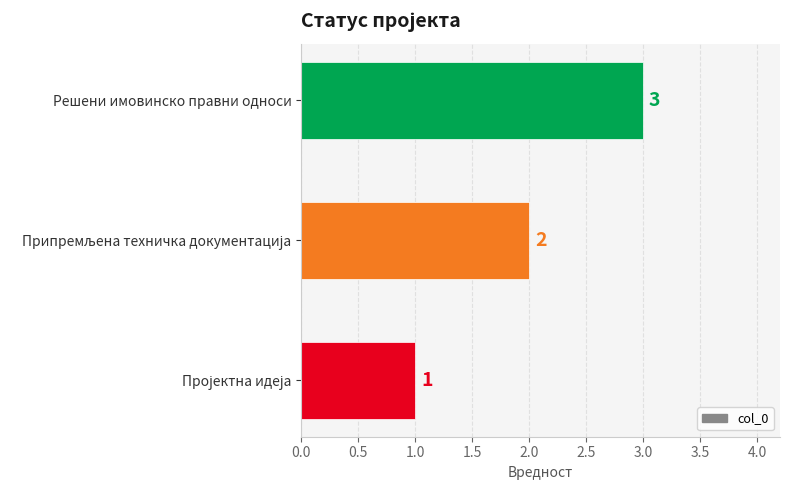

The value at Решени имовинско правни односи is 3. True or false?

True